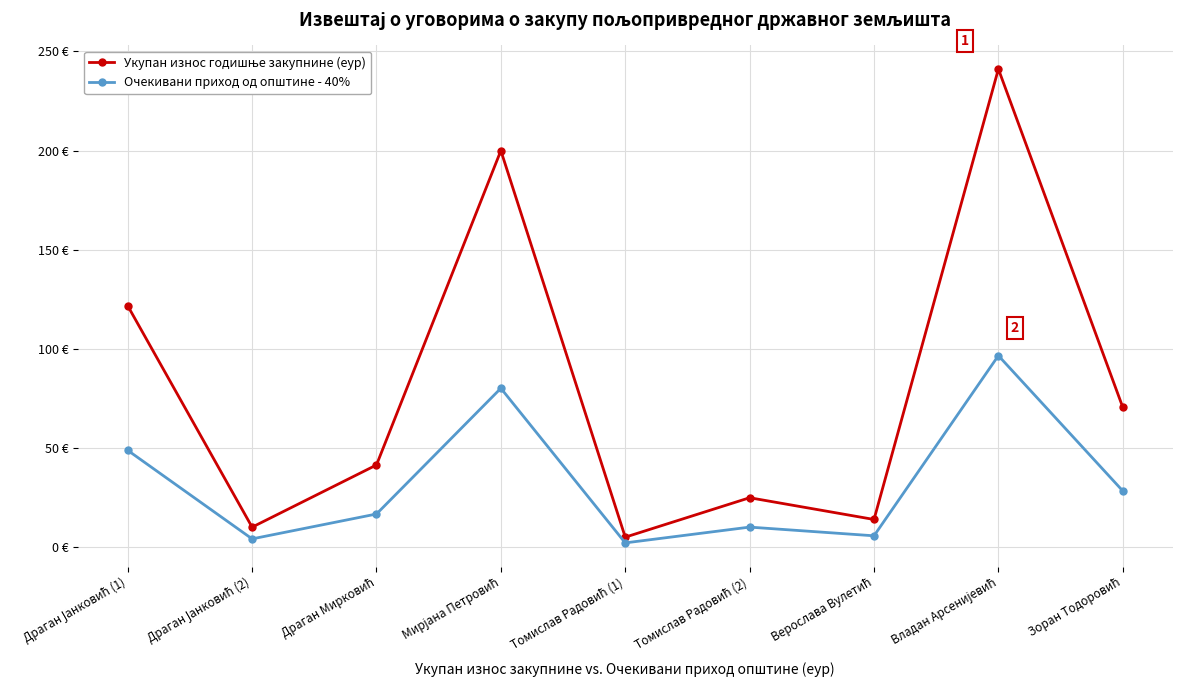

Where is Очекивани приход од општине - 40% nearest to the value 49?

Драган Јанковић (1)